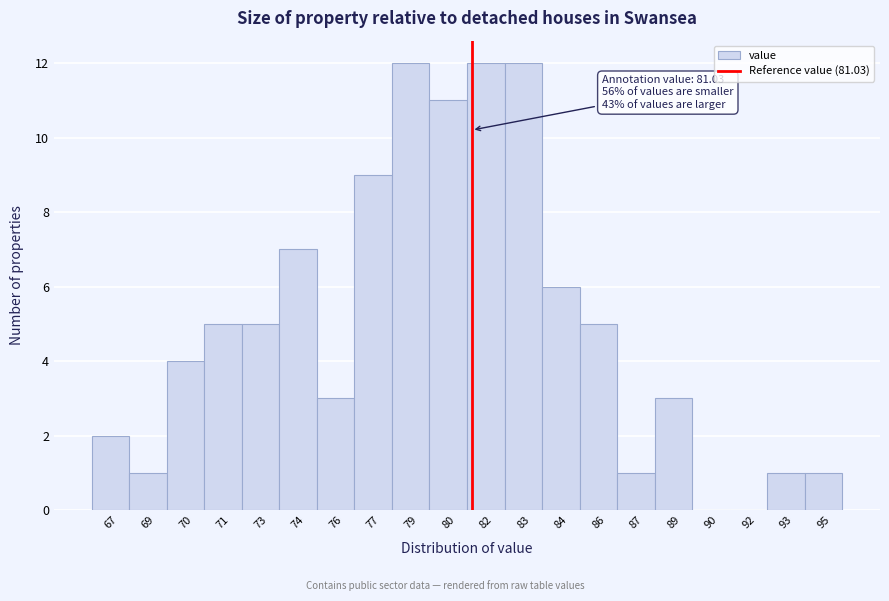

Reading left to right, list all the values displayed in this chart.

67=2	69=1	70=4	71=5	73=5	74=7	76=3	77=9	79=12	80=11	82=12	83=12	84=6	86=5	87=1	89=3	90=0	92=0	93=1	95=1